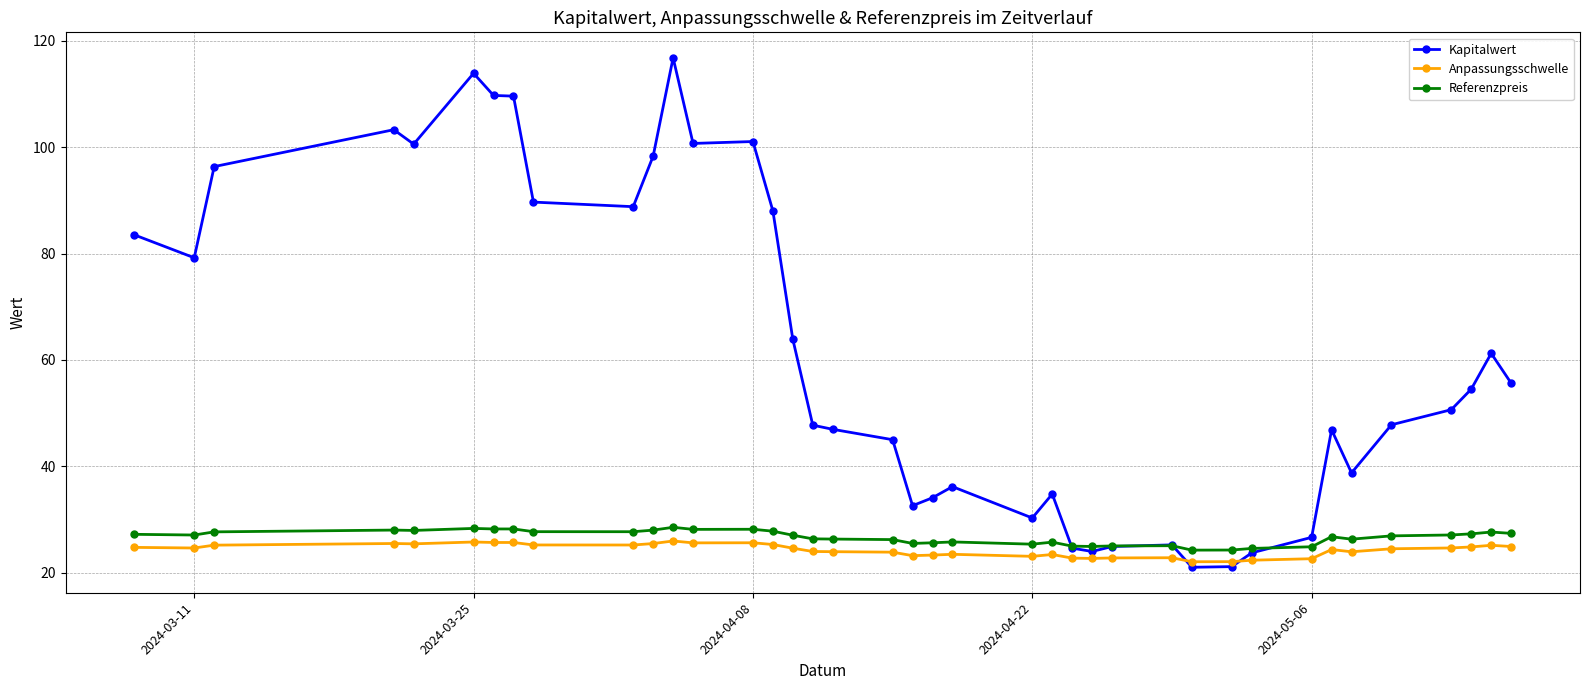

Which series has the largest range (max minus min)?

Kapitalwert